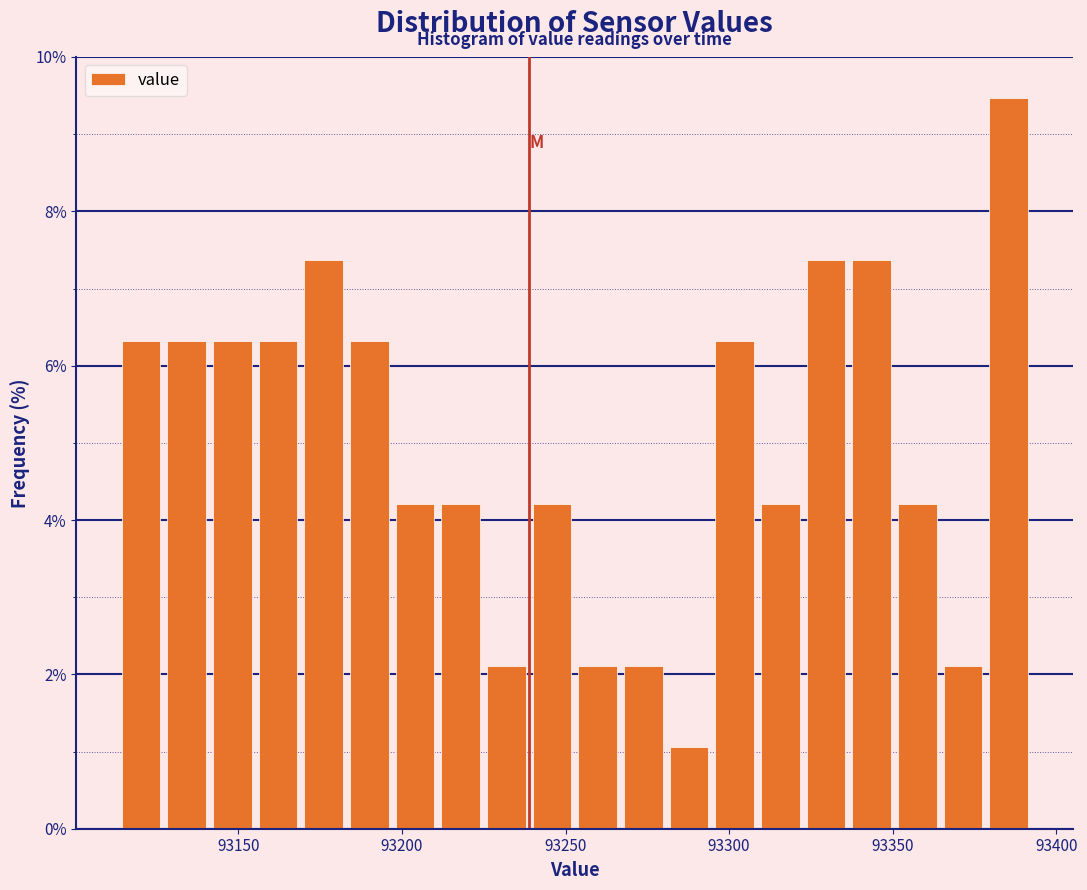

Around what value on the x-axis is the tallest bar? Give the approximate position of its centre, as read against the axis.

93385